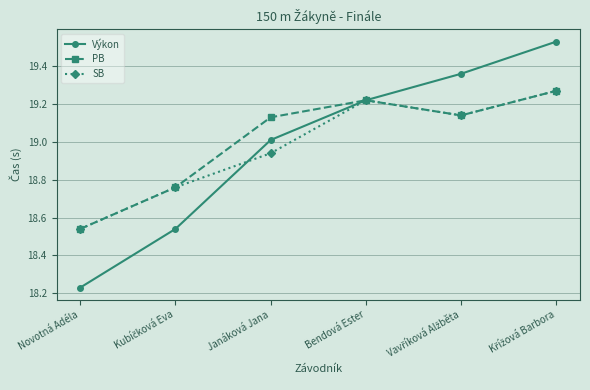

How many data points does each series have?

6